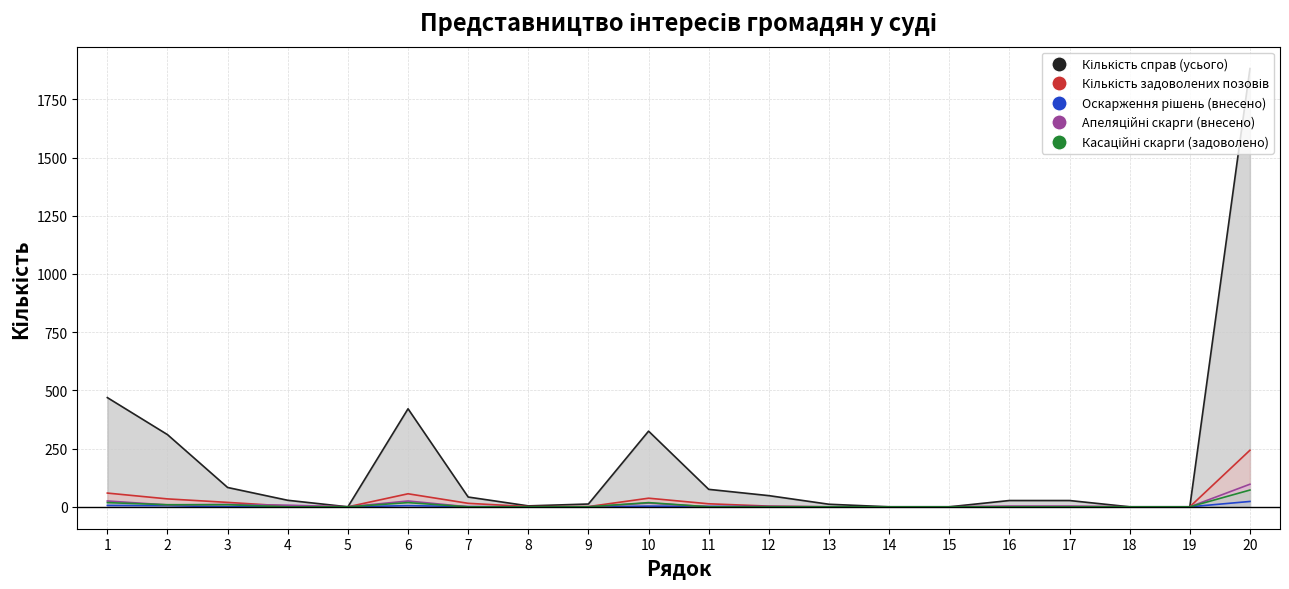

True or false: Сума за рішеннями (тис.грн) has a value of 0 at 19.

True